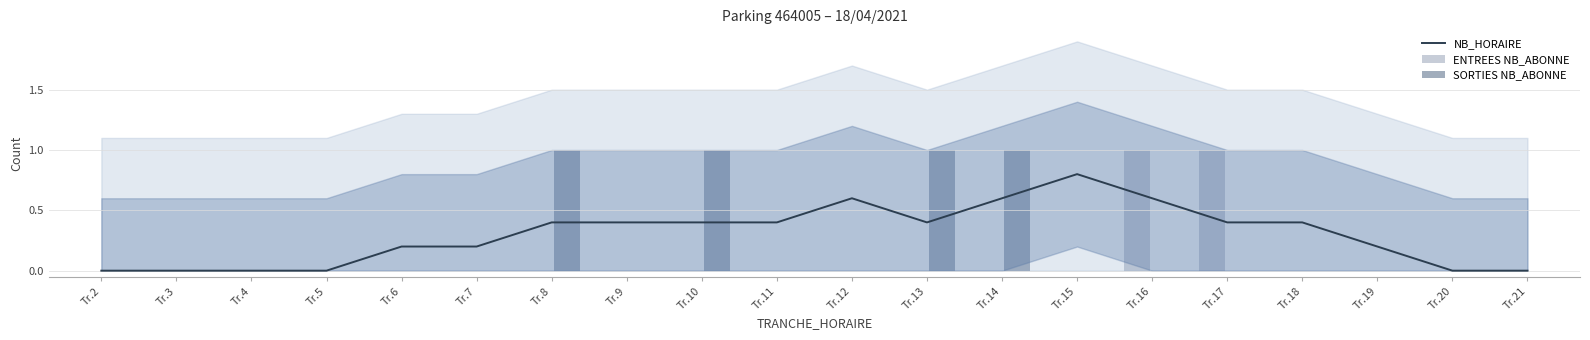

The value of NB_HORAIRE at Tr.21 is -0.5. True or false?

False